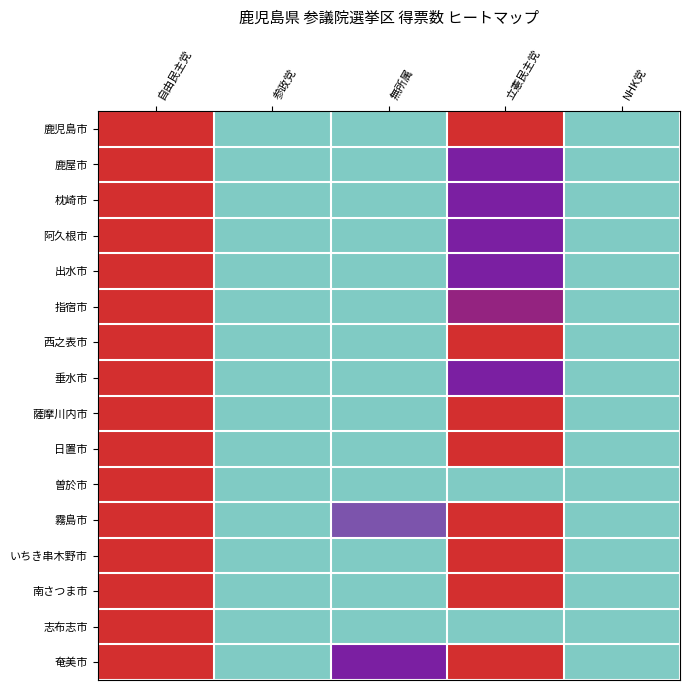

Reading left to right, list all the values displayed in this chart.

鹿児島市: 自由民主党=1.0	参政党=0.1	無所属=0.2	立憲民主党=0.7	NHK党=0.0
鹿屋市: 自由民主党=1.0	参政党=0.1	無所属=0.3	立憲民主党=0.5	NHK党=0.1
枕崎市: 自由民主党=1.0	参政党=0.1	無所属=0.2	立憲民主党=0.5	NHK党=0.0
阿久根市: 自由民主党=1.0	参政党=0.1	無所属=0.3	立憲民主党=0.5	NHK党=0.0
出水市: 自由民主党=1.0	参政党=0.1	無所属=0.3	立憲民主党=0.5	NHK党=0.1
指宿市: 自由民主党=1.0	参政党=0.1	無所属=0.3	立憲民主党=0.6	NHK党=0.0
西之表市: 自由民主党=1.0	参政党=0.1	無所属=0.2	立憲民主党=0.7	NHK党=0.0
垂水市: 自由民主党=1.0	参政党=0.1	無所属=0.2	立憲民主党=0.4	NHK党=0.0
薩摩川内市: 自由民主党=1.0	参政党=0.1	無所属=0.3	立憲民主党=0.7	NHK党=0.1
日置市: 自由民主党=1.0	参政党=0.2	無所属=0.3	立憲民主党=0.7	NHK党=0.0
曽於市: 自由民主党=1.0	参政党=0.1	無所属=0.2	立憲民主党=0.3	NHK党=0.0
霧島市: 自由民主党=1.0	参政党=0.2	無所属=0.4	立憲民主党=0.6	NHK党=0.1
いちき串木野市: 自由民主党=1.0	参政党=0.1	無所属=0.3	立憲民主党=0.7	NHK党=0.1
南さつま市: 自由民主党=1.0	参政党=0.1	無所属=0.3	立憲民主党=0.7	NHK党=0.0
志布志市: 自由民主党=1.0	参政党=0.1	無所属=0.2	立憲民主党=0.3	NHK党=0.0
奄美市: 自由民主党=1.0	参政党=0.3	無所属=0.4	立憲民主党=0.6	NHK党=0.0